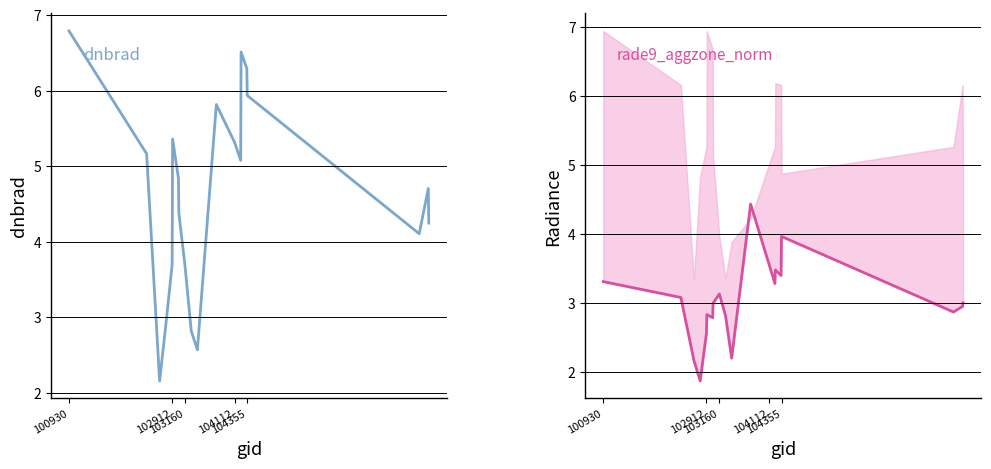

At how many categories does at least one series exceed 2?

20